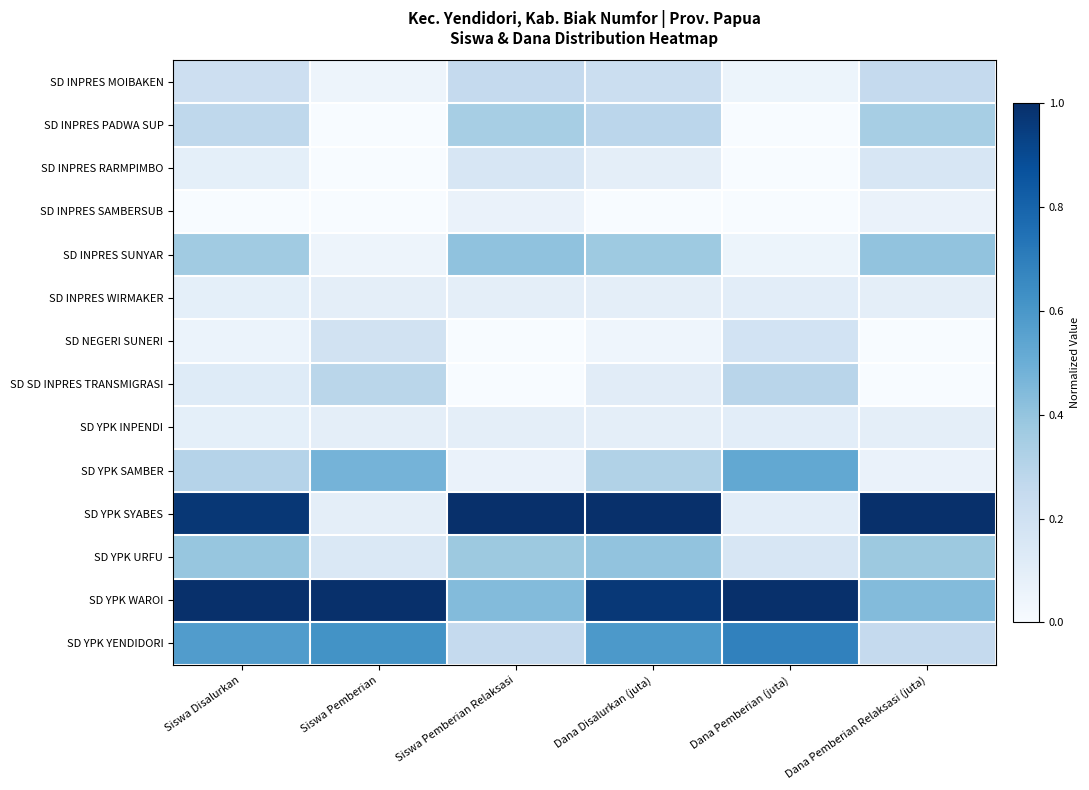

Rank the series by their maximum value, from highest to lowest.

SD YPK SYABES, SD YPK WAROI, SD YPK YENDIDORI, SD YPK SAMBER, SD INPRES SUNYAR, SD YPK URFU, SD INPRES PADWA SUP, SD SD INPRES TRANSMIGRASI, SD INPRES MOIBAKEN, SD NEGERI SUNERI, SD INPRES RARMPIMBO, SD INPRES WIRMAKER, SD YPK INPENDI, SD INPRES SAMBERSUB